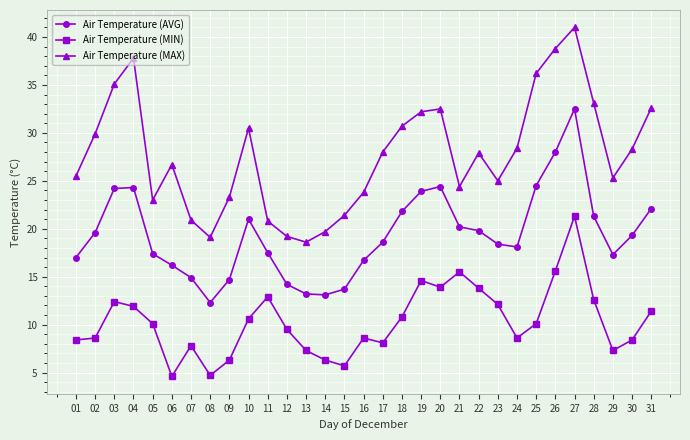

What is the total value across all series at 23?

55.5